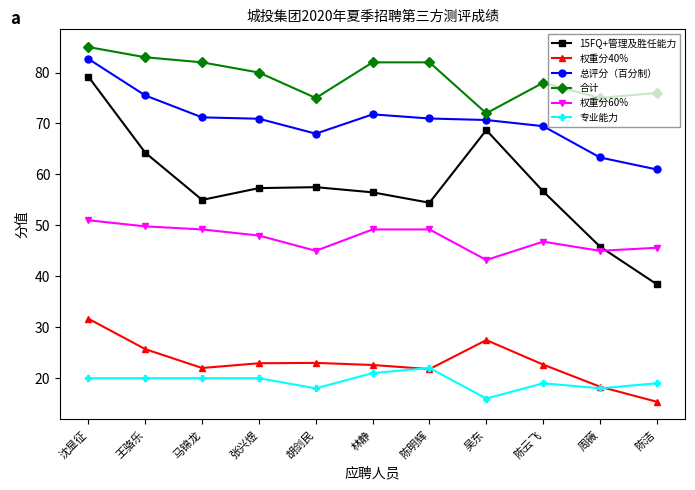

True or false: 总评分（百分制） and 合计 cross at least once.

False